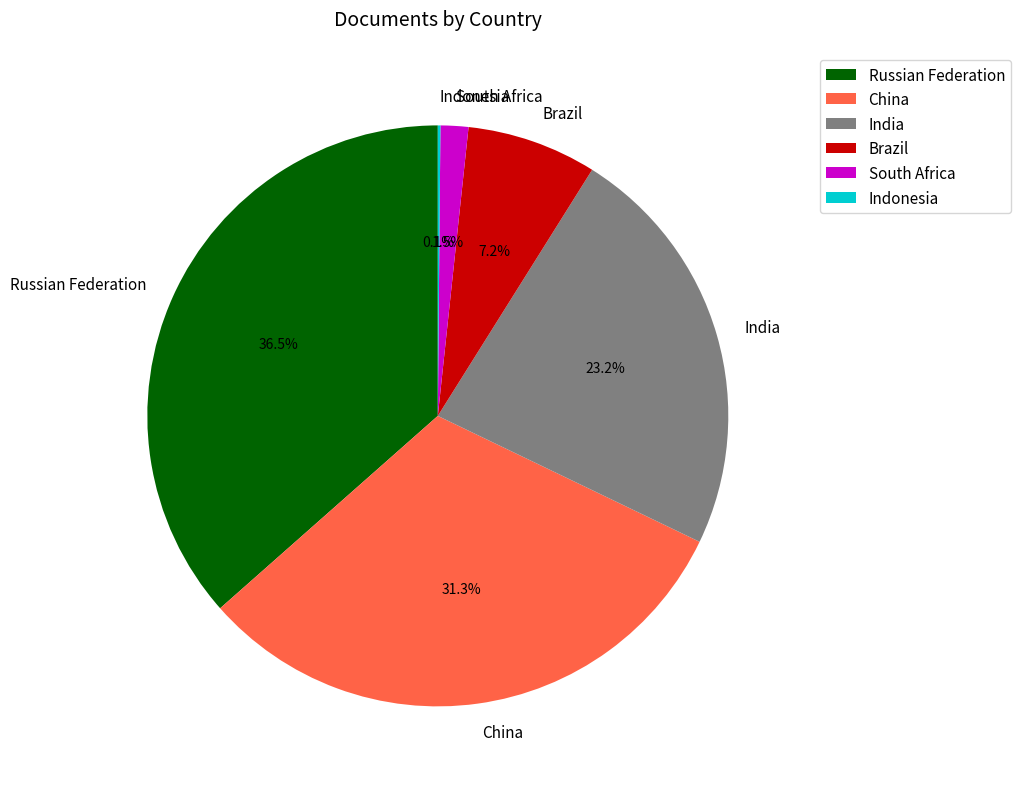

What is the total percentage of India and China?

54.6%